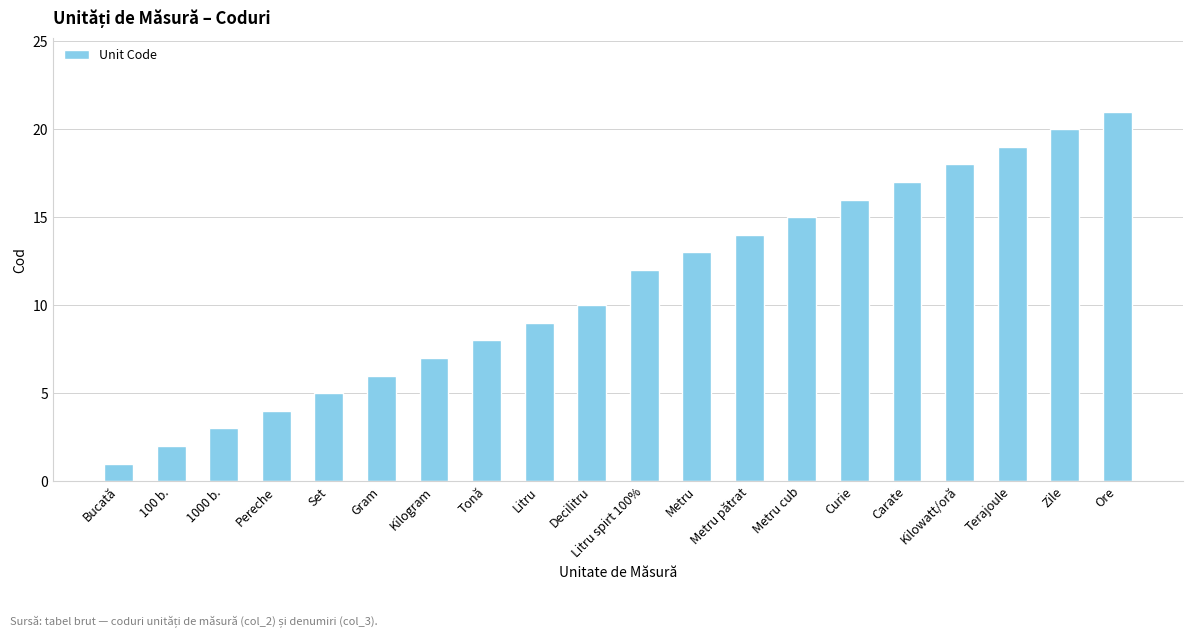

Are the bars horizontal?

No